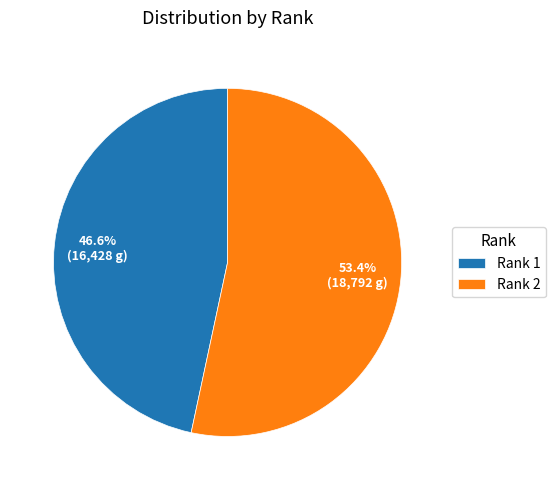

Does Rank 2 account for over 50% of the chart?

Yes